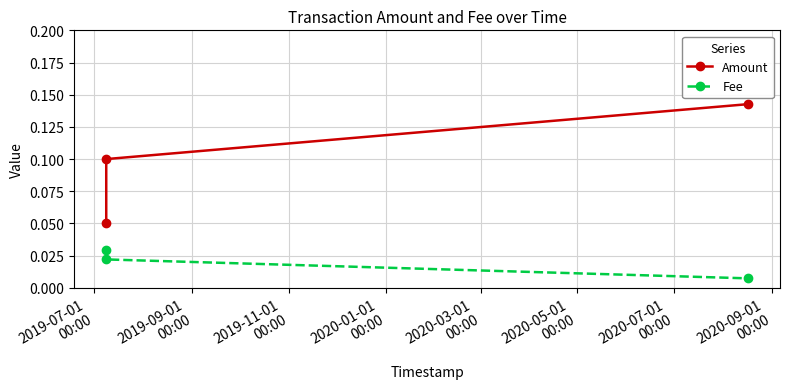

At how many categories does at least one series exceed 0?

3